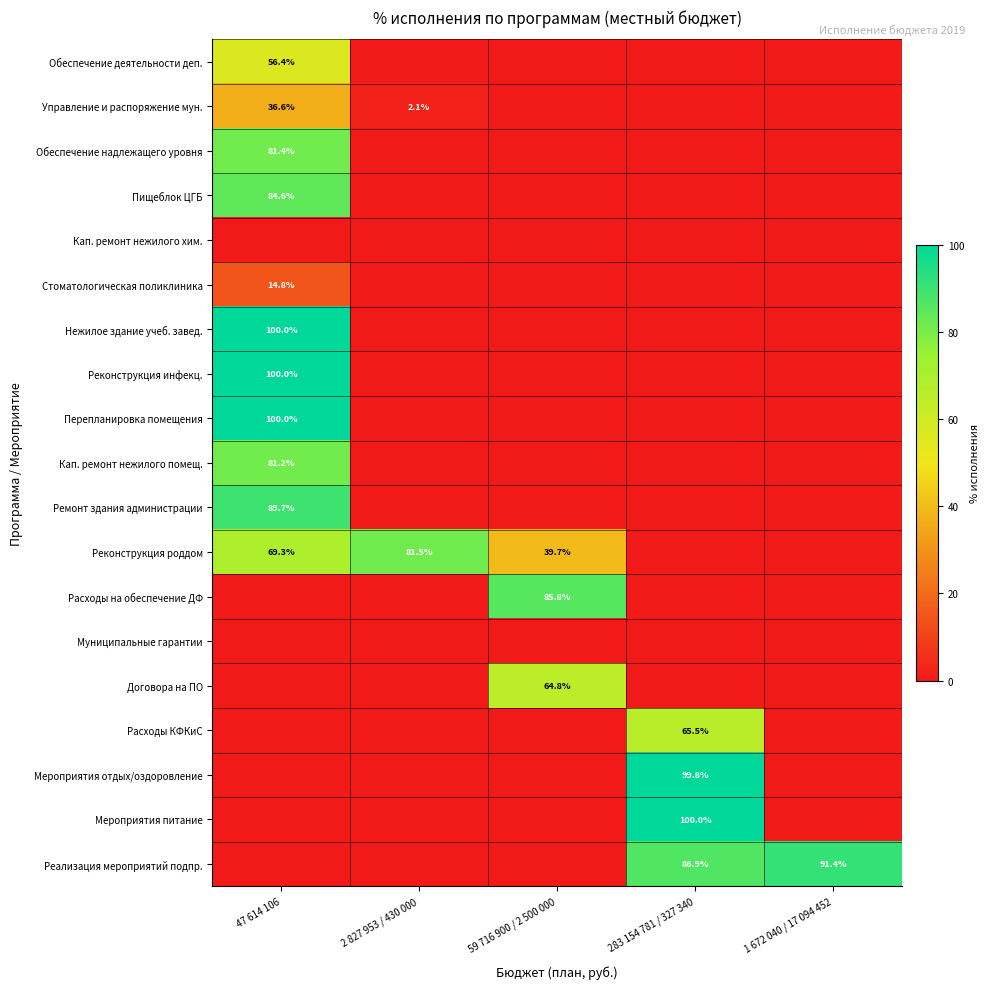

Is it true that Договора на ПО equals 92.1 at 59 716 900 / 2 500 000?

False